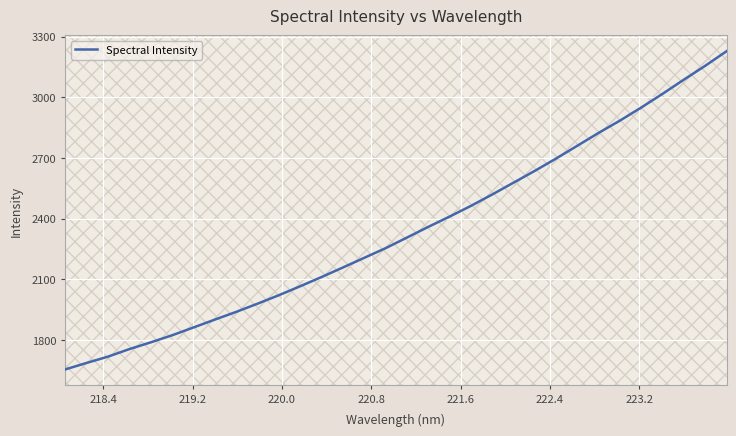

What is the smallest value displayed?

1654.4